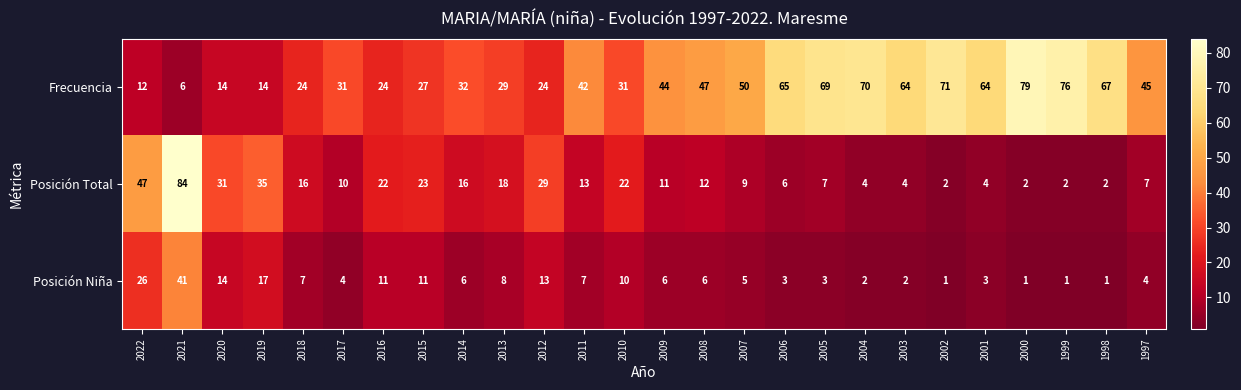

True or false: Posición Total has a value of 29 at 2012.

True